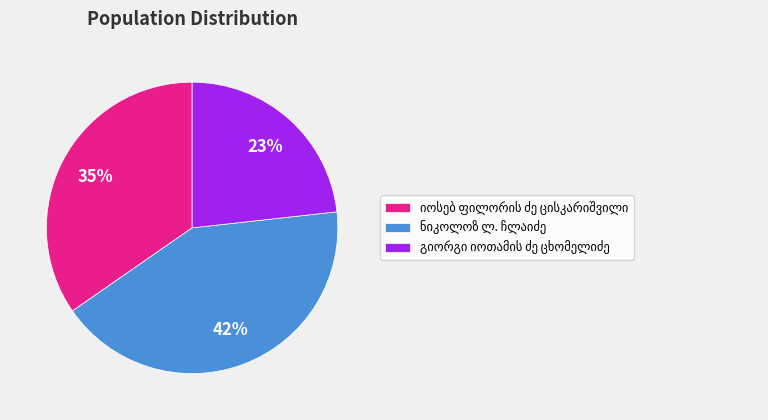

Is there a majority slice in this chart?

No